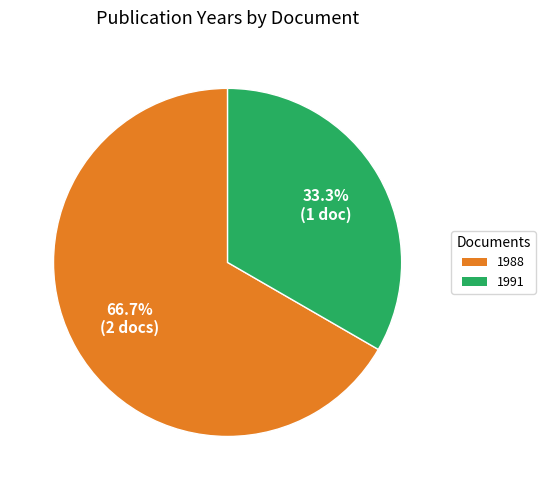

How many slices are in this pie chart?

2